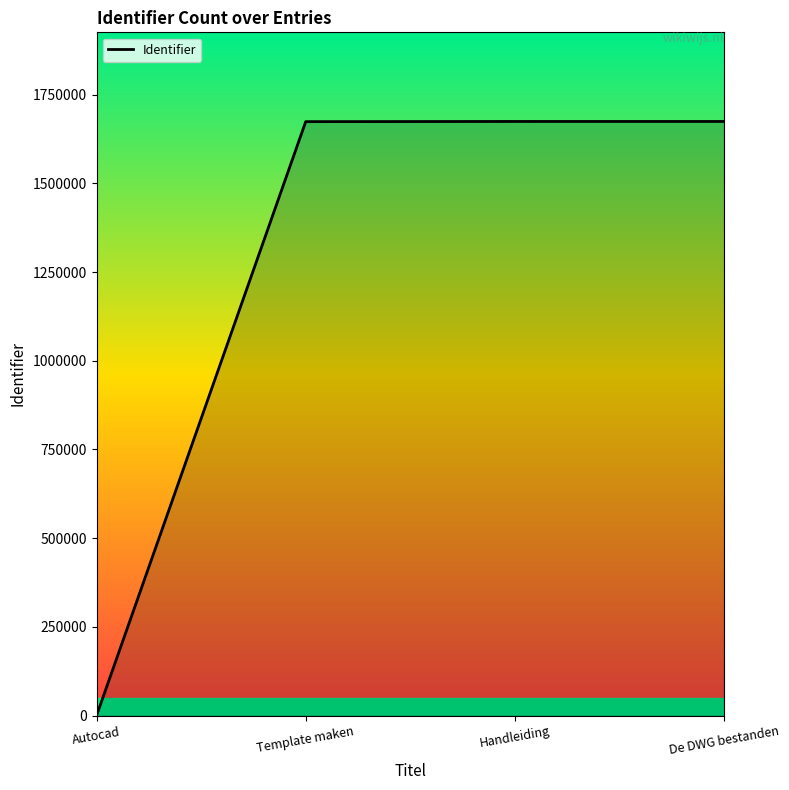

Read the value at Template maken.

1673816